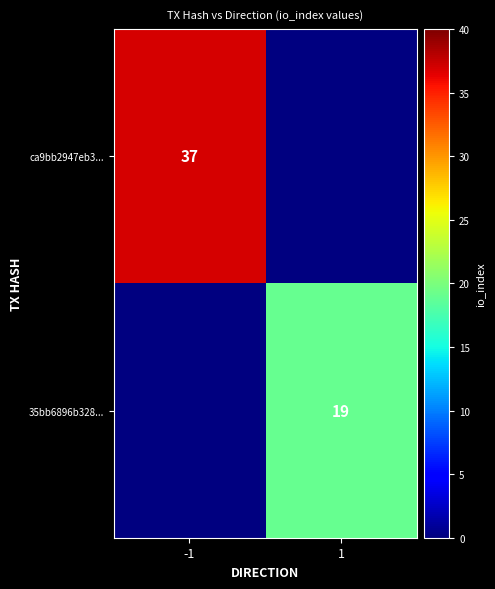

Is it true that ca9bb2947eb3... equals 37 at -1?

True